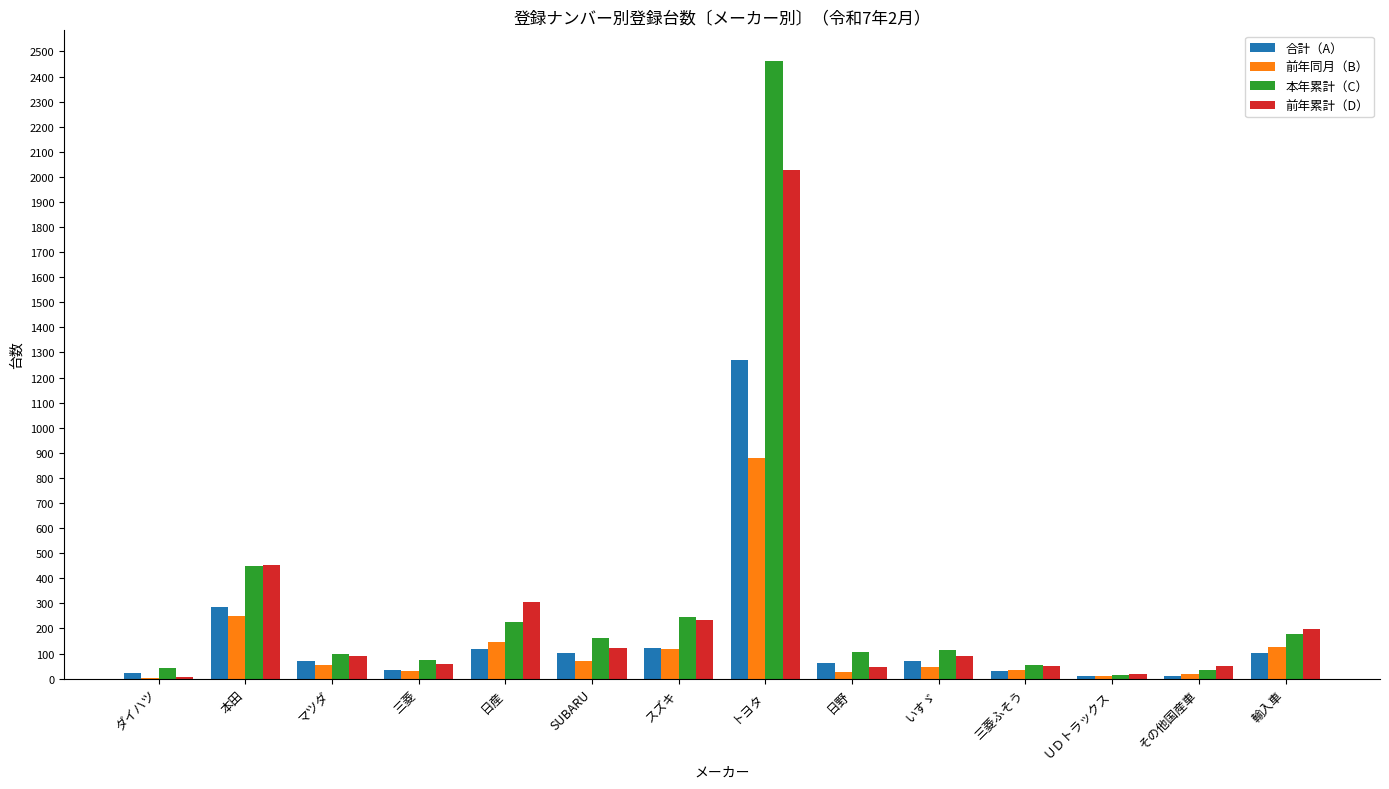

What is the approximate value of 本年累計（C） at 輸入車, to the nearest 10?

180